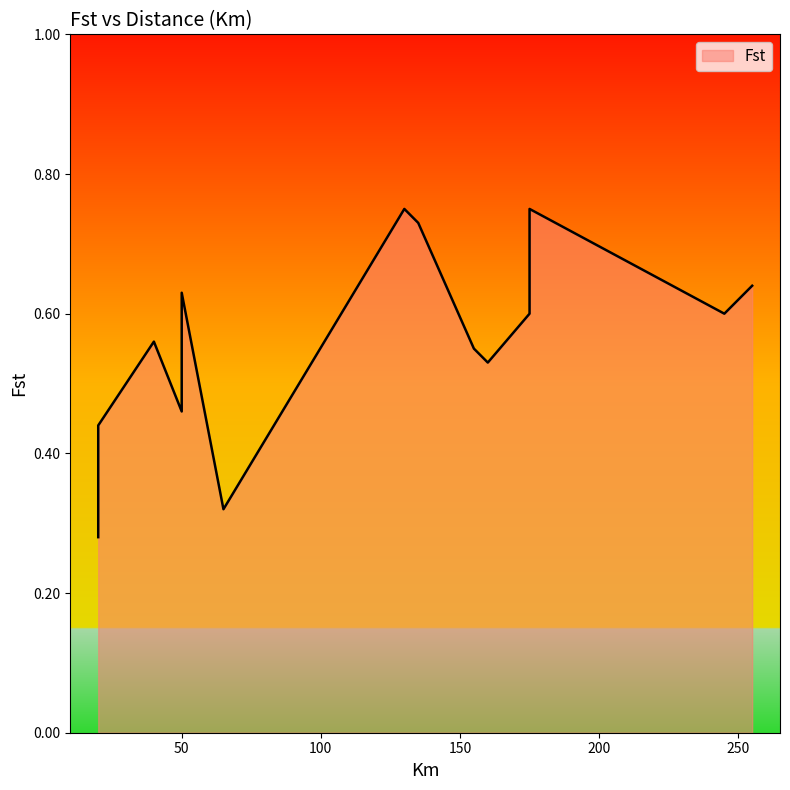

How many lines are shown in the chart?

1